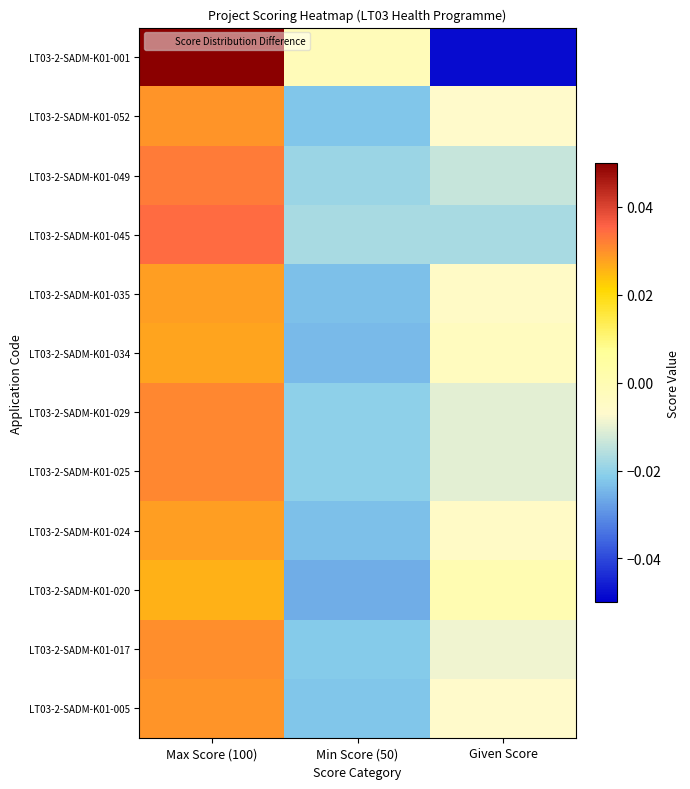

List the series in order of their peak value, highest first.

LT03-2-SADM-K01-001, LT03-2-SADM-K01-045, LT03-2-SADM-K01-049, LT03-2-SADM-K01-025, LT03-2-SADM-K01-029, LT03-2-SADM-K01-017, LT03-2-SADM-K01-005, LT03-2-SADM-K01-052, LT03-2-SADM-K01-024, LT03-2-SADM-K01-035, LT03-2-SADM-K01-034, LT03-2-SADM-K01-020